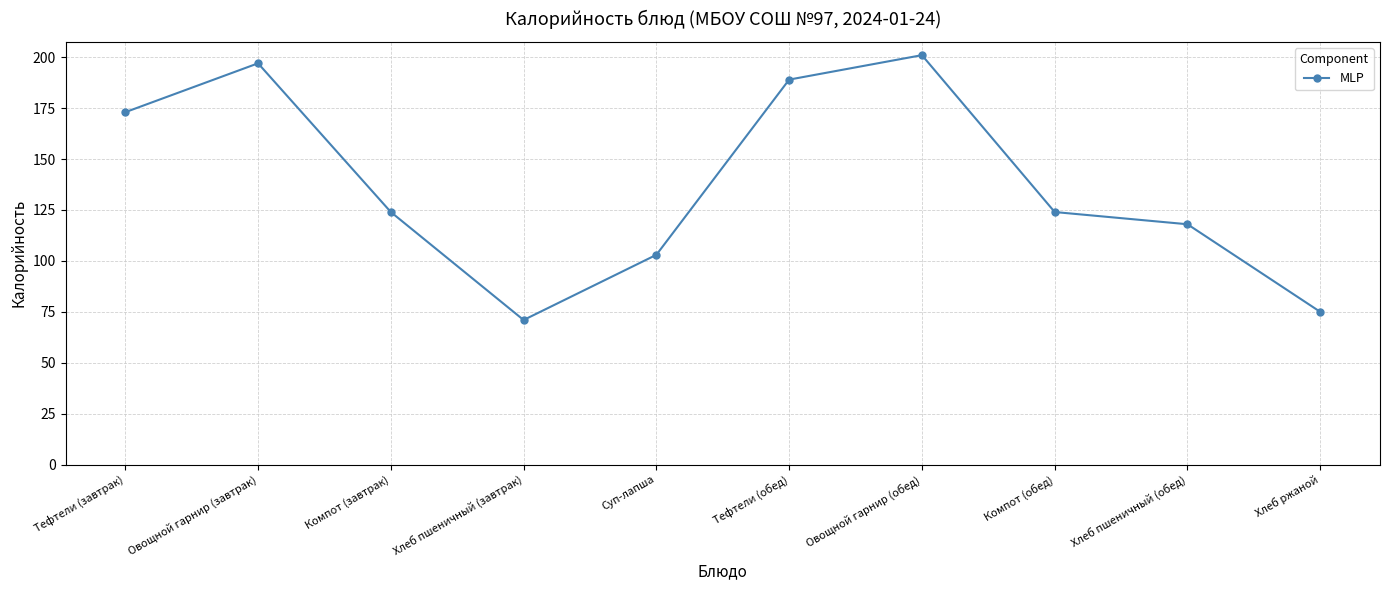

How many interior local valleys (lower than both neighbors) does the data have?

1